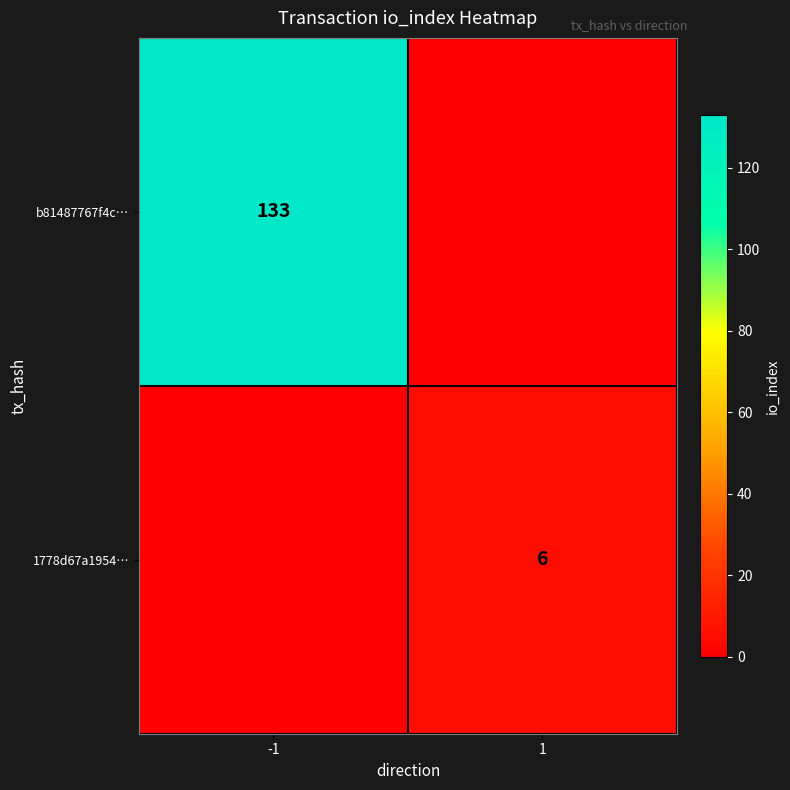

How many series are shown in this chart?

2